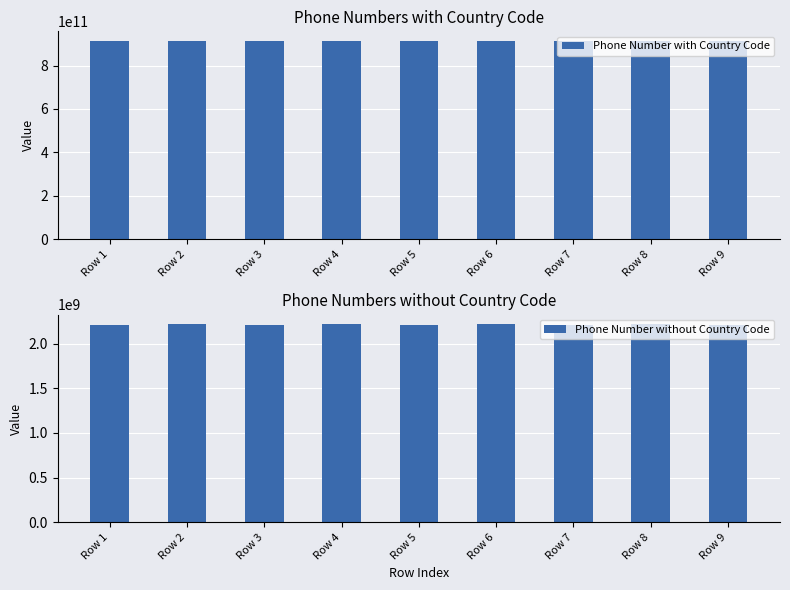

At Row 6, list the series in order from smallest to largest.

Phone Number without Country Code, Phone Number with Country Code